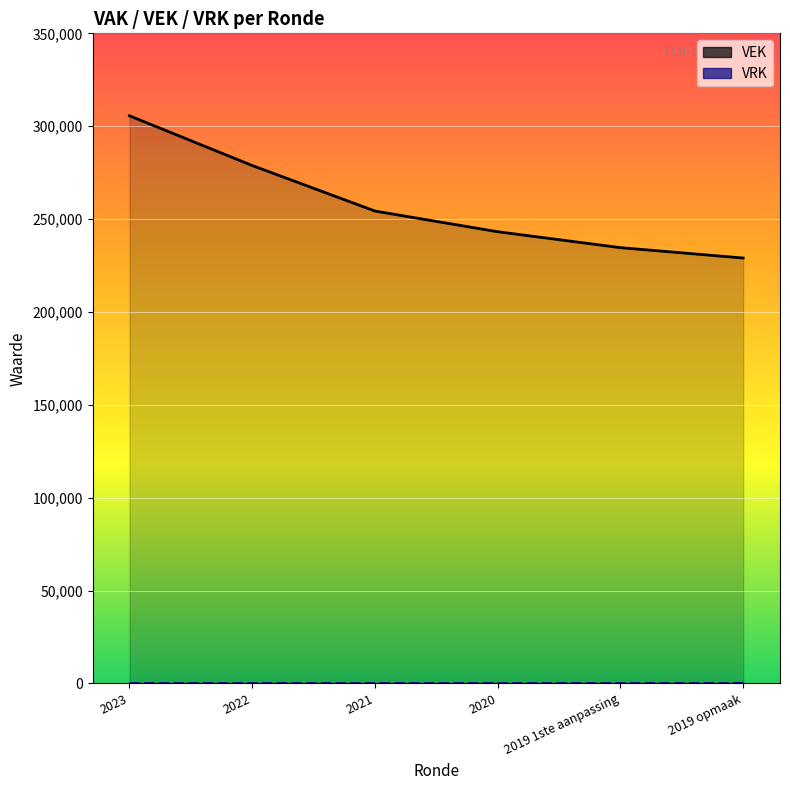

Which series has the largest total across all categories?

VEK